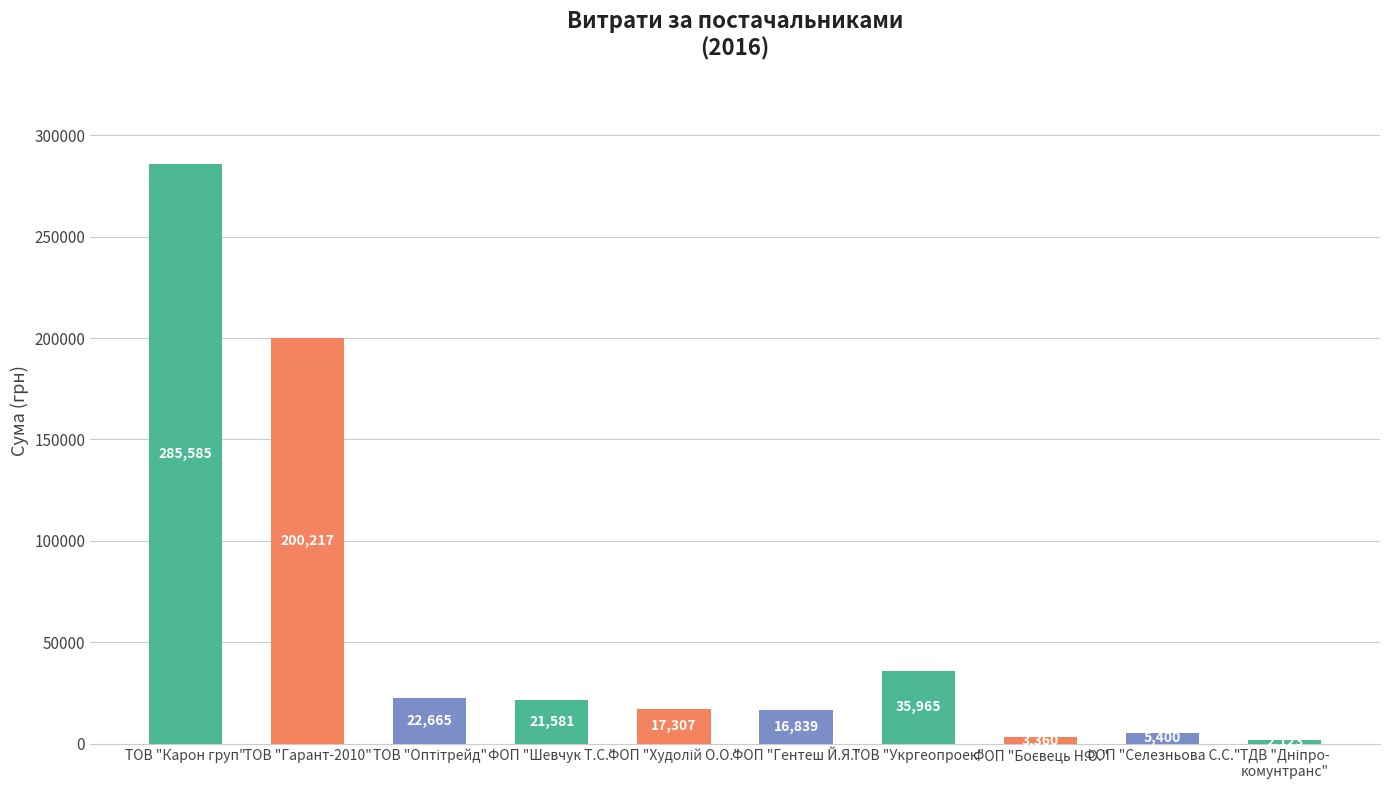

What is the difference between the second highest and second lowest values?

196856.7